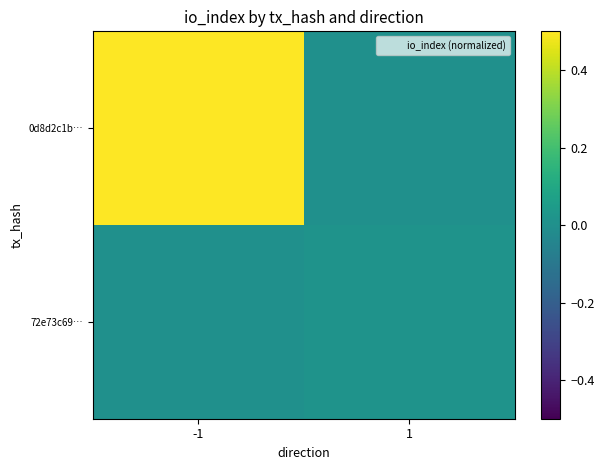

Reading right to left, what are all the values shown in this chart?

0d8d2c1b…: 1=0.0	-1=0.5
72e73c69…: 1=0.0	-1=0.0